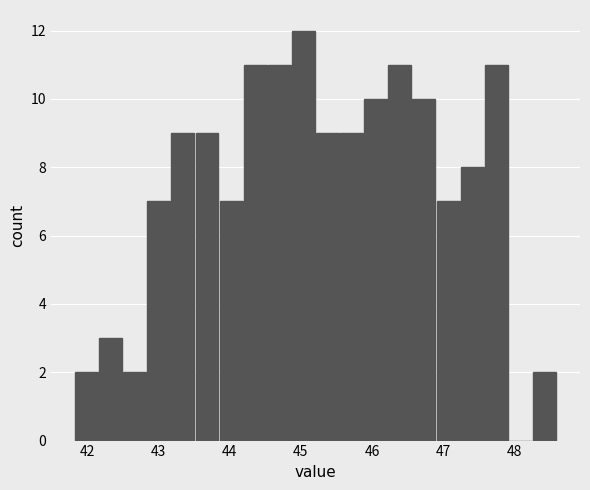

Read against the x-axis, roughly where is the centre of the tallest bar?

45.0